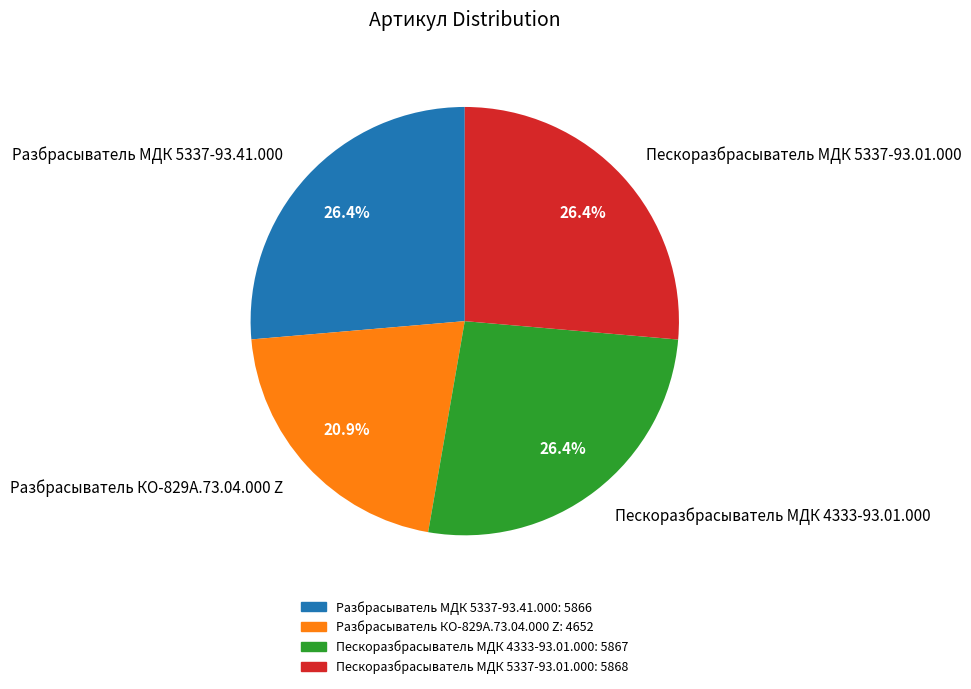

The Пескоразбрасыватель МДК 5337-93.01.000 slice represents 16% of the pie. True or false?

False